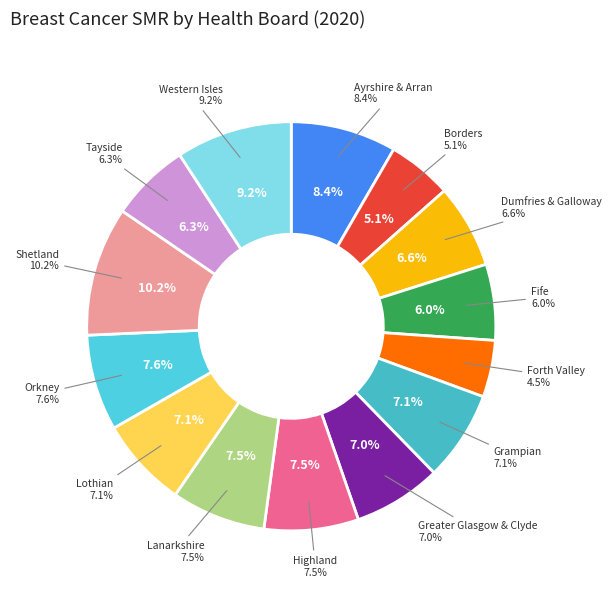

Which slice is the largest?

Shetland